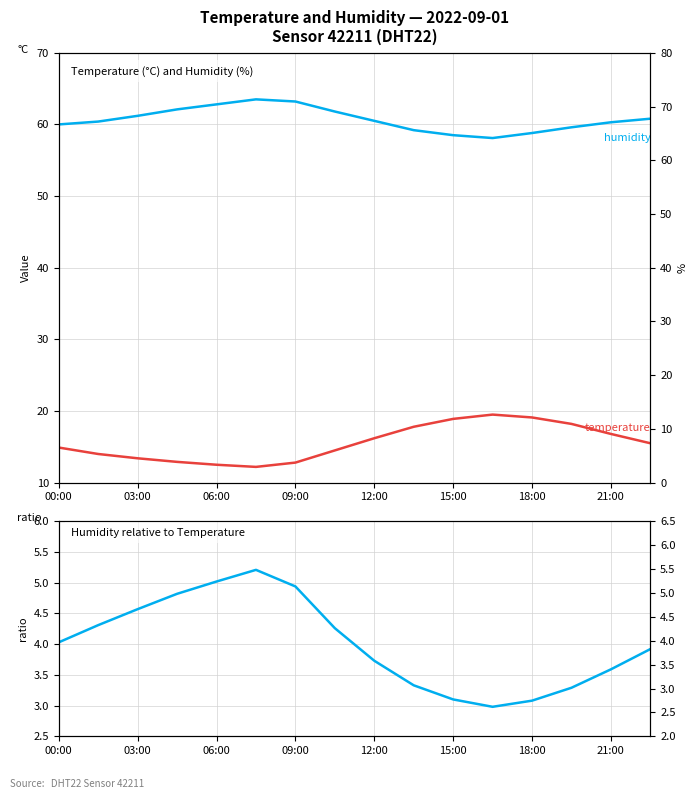

Is the value of temperature at 11 greater than the value of humidity at 12?

No